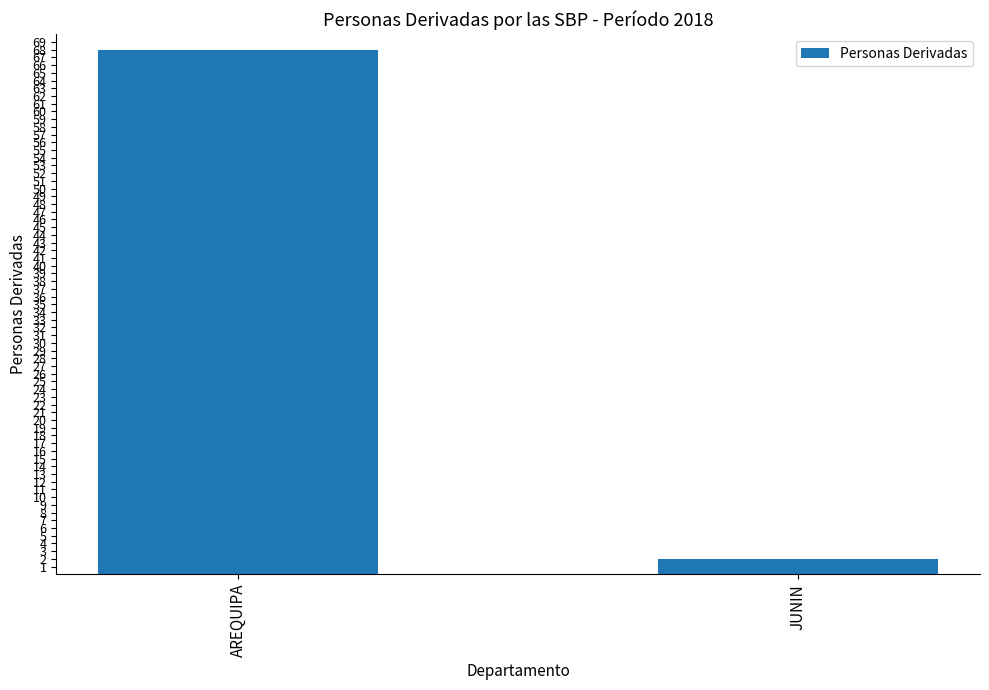

What is the maximum value shown in the chart?

68